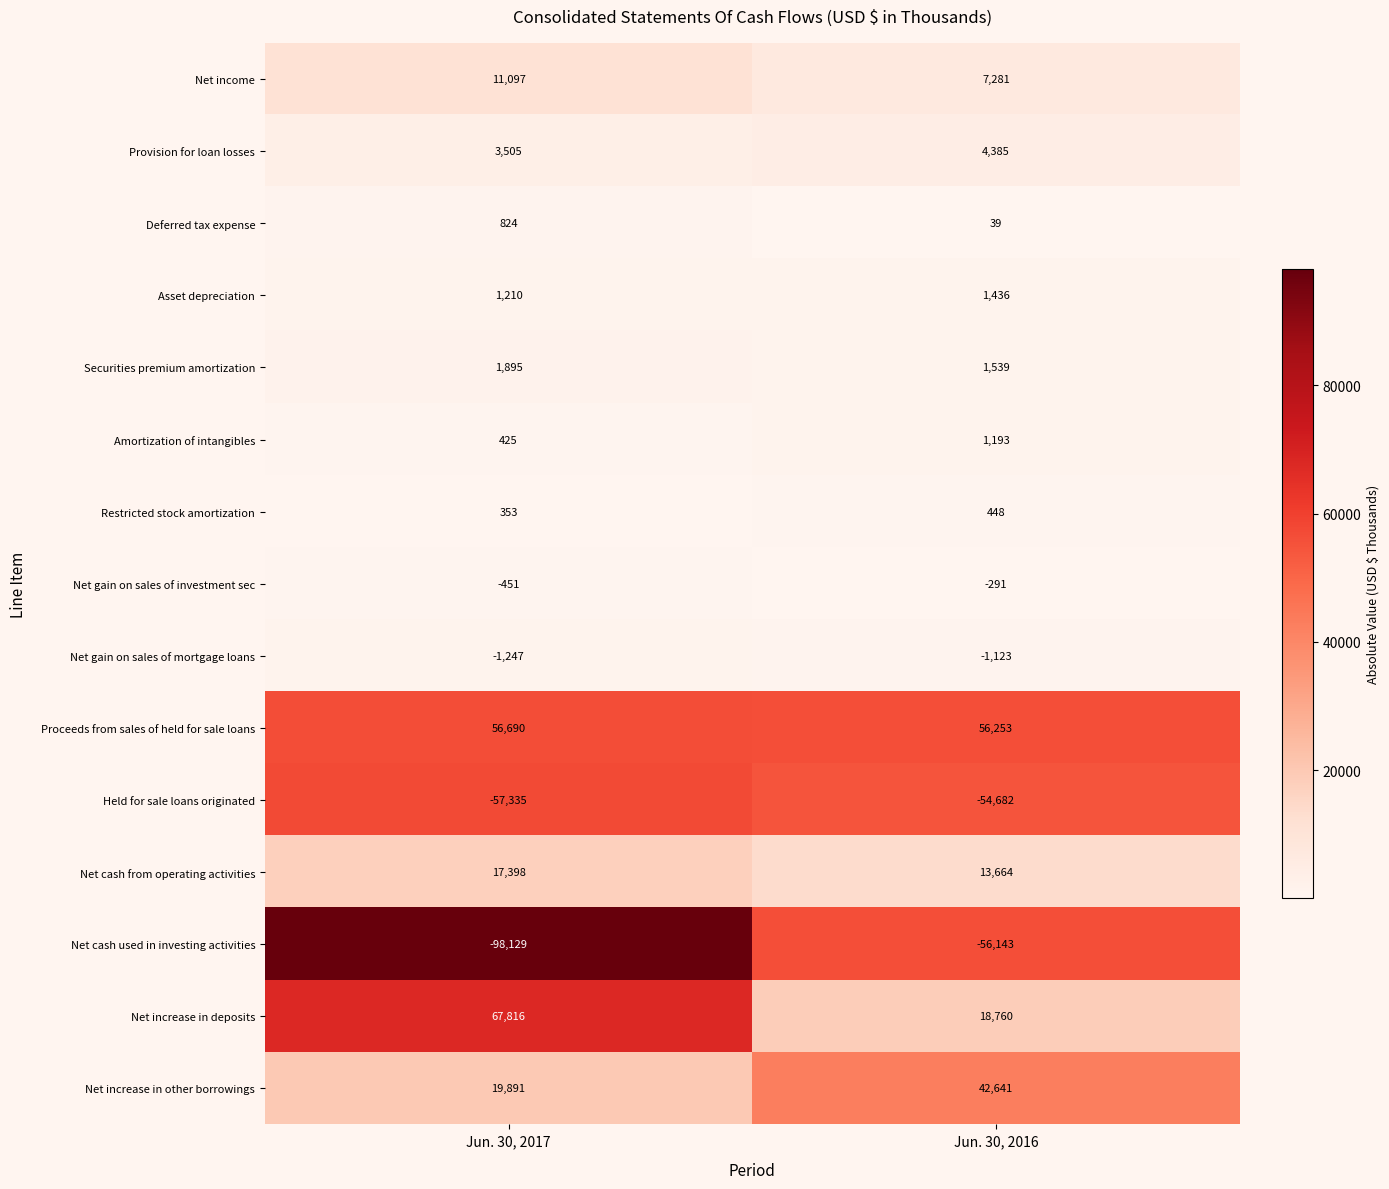

At which category does the chart reach its minimum across all series?

Jun. 30, 2017